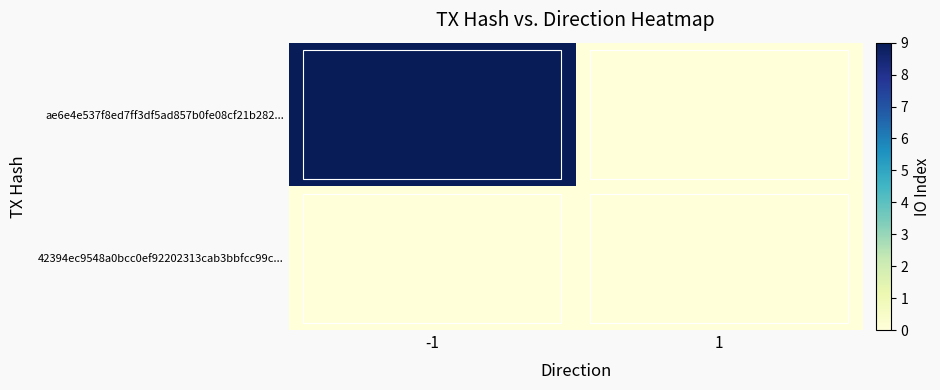

Reading left to right, extract all data points from this chart.

ae6e4e537f8ed7ff3df5ad857b0fe08cf21b282...: -1=9	1=0
42394ec9548a0bcc0ef92202313cab3bbfcc99c...: -1=0	1=0